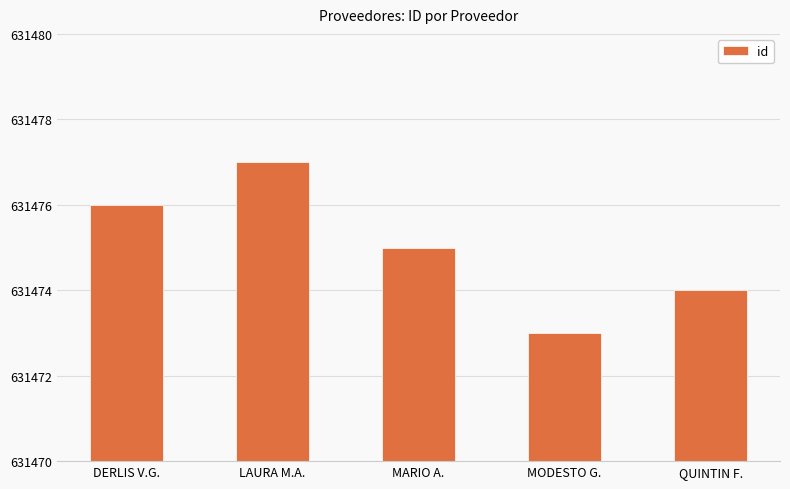

How many values are below 631475?

2